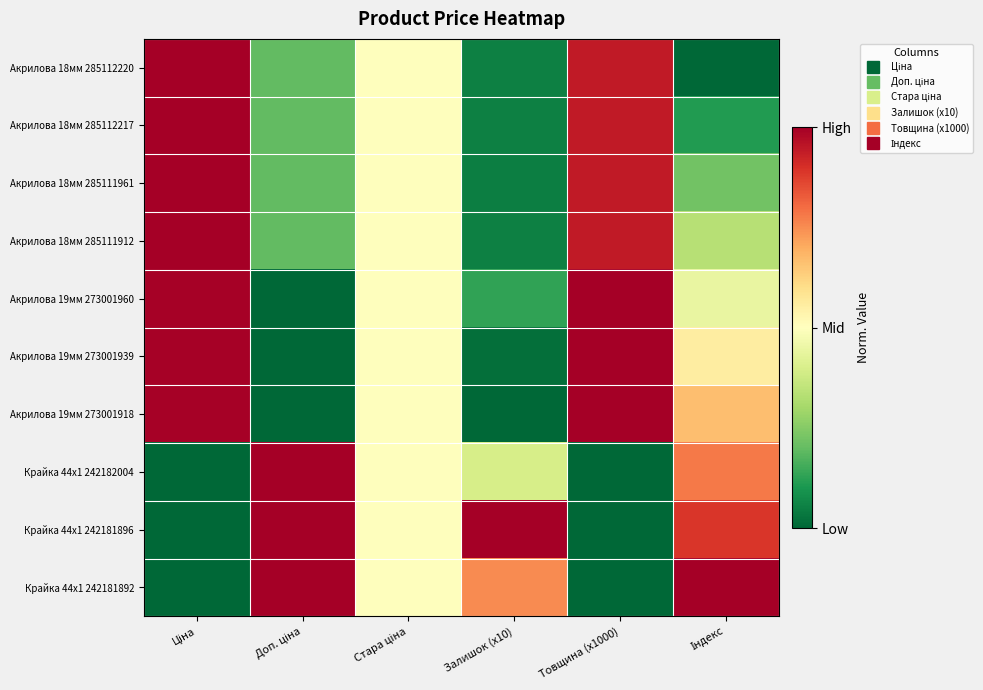

At which category is the sum across all series the highest?

Ціна